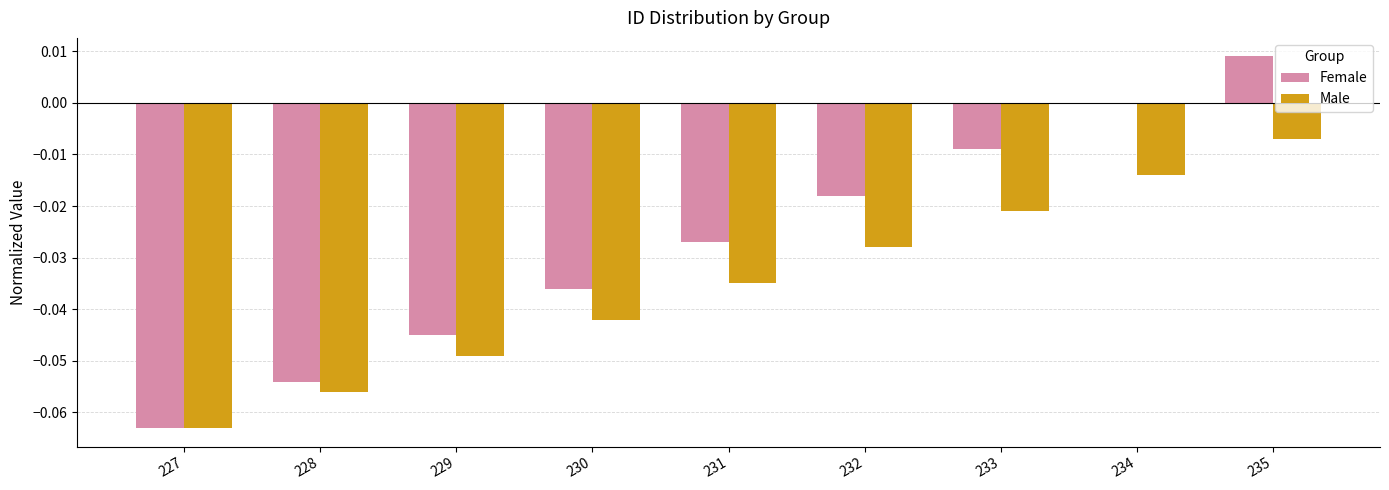

How many groups of bars are there?

9